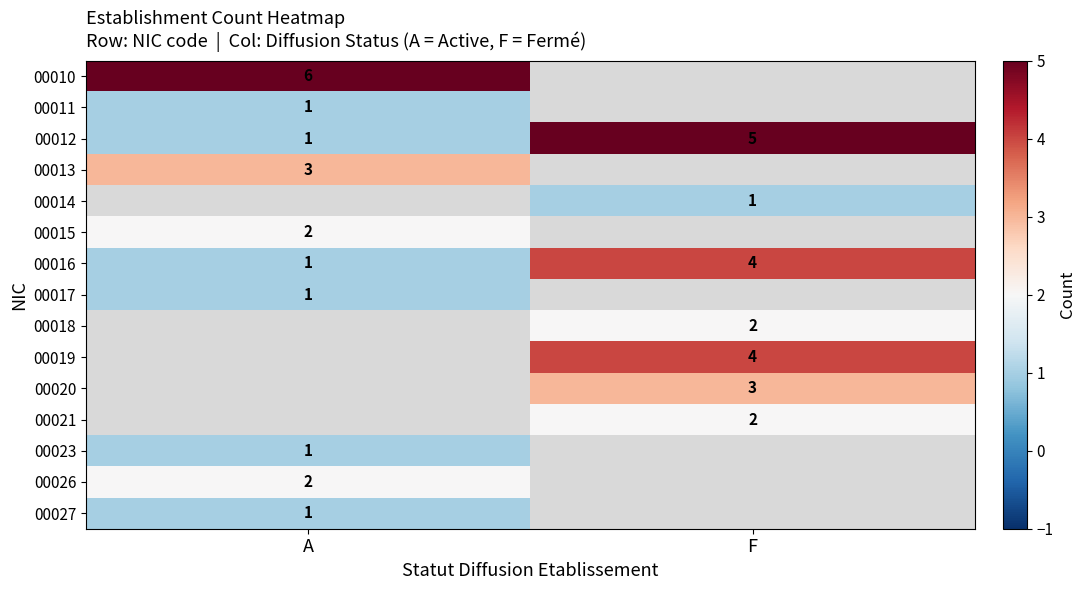

Is it true that 00012 equals 5 at F?

True